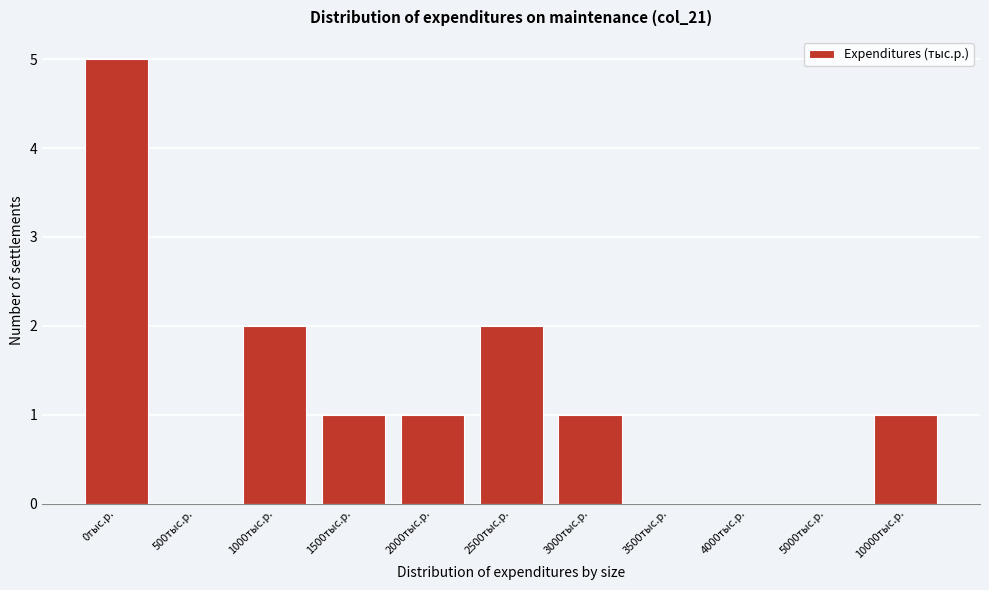

Reading left to right, what are all the values shown in this chart?

0тыс.р.=5	500тыс.р.=0	1000тыс.р.=2	1500тыс.р.=1	2000тыс.р.=1	2500тыс.р.=2	3000тыс.р.=1	3500тыс.р.=0	4000тыс.р.=0	5000тыс.р.=0	10000тыс.р.=1